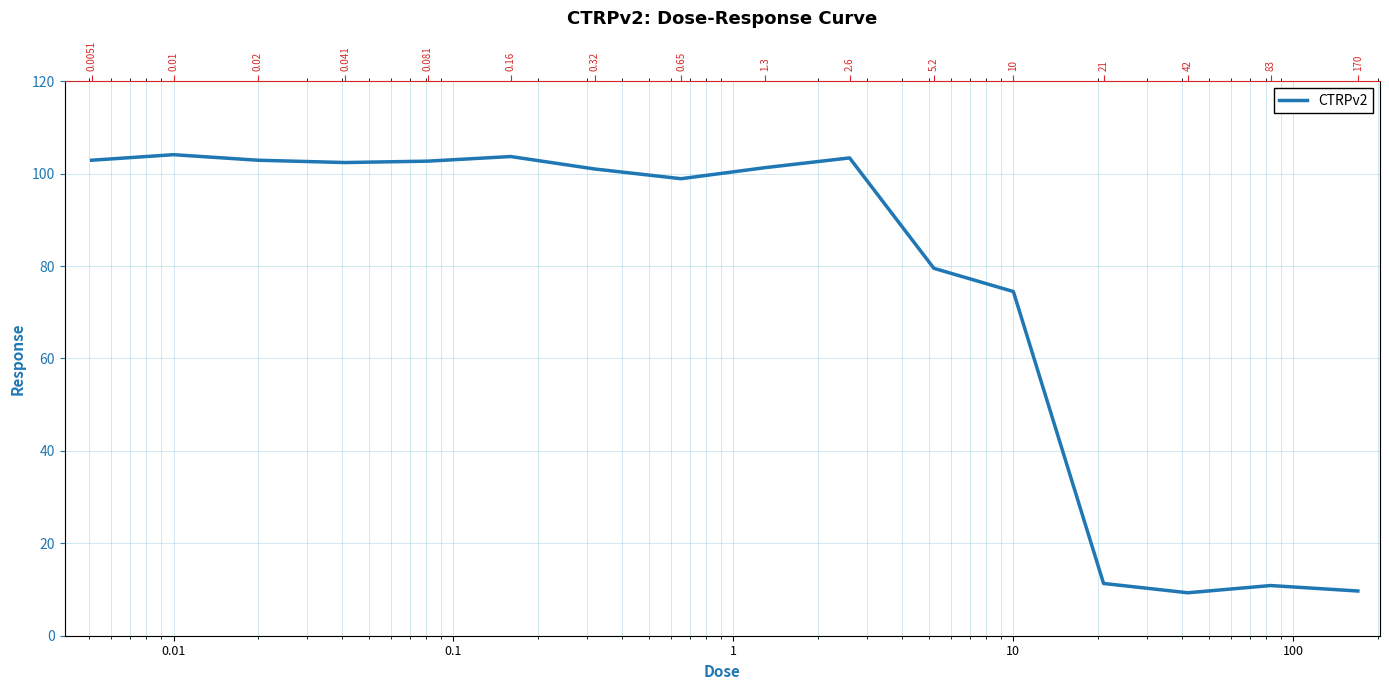

What is the greatest value displayed?

104.1